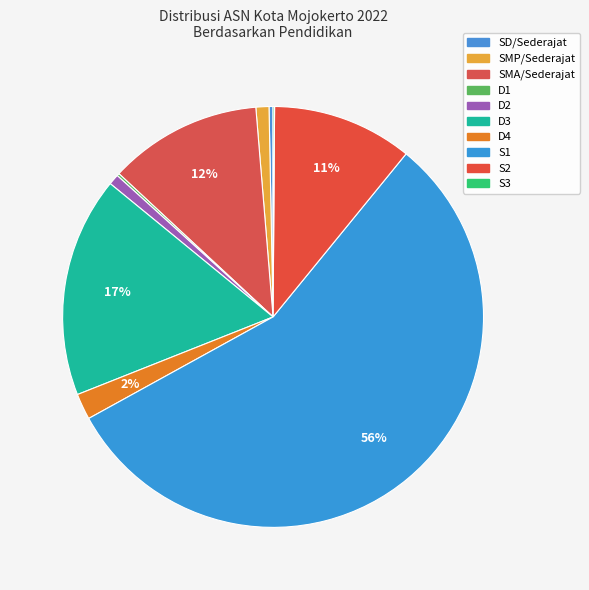

What is the ratio of the value at S3 to the value at D2?

0.1